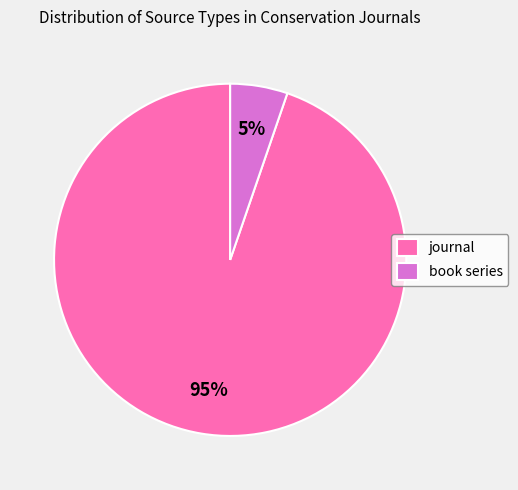

Rank the categories by value from highest to lowest.

journal, book series